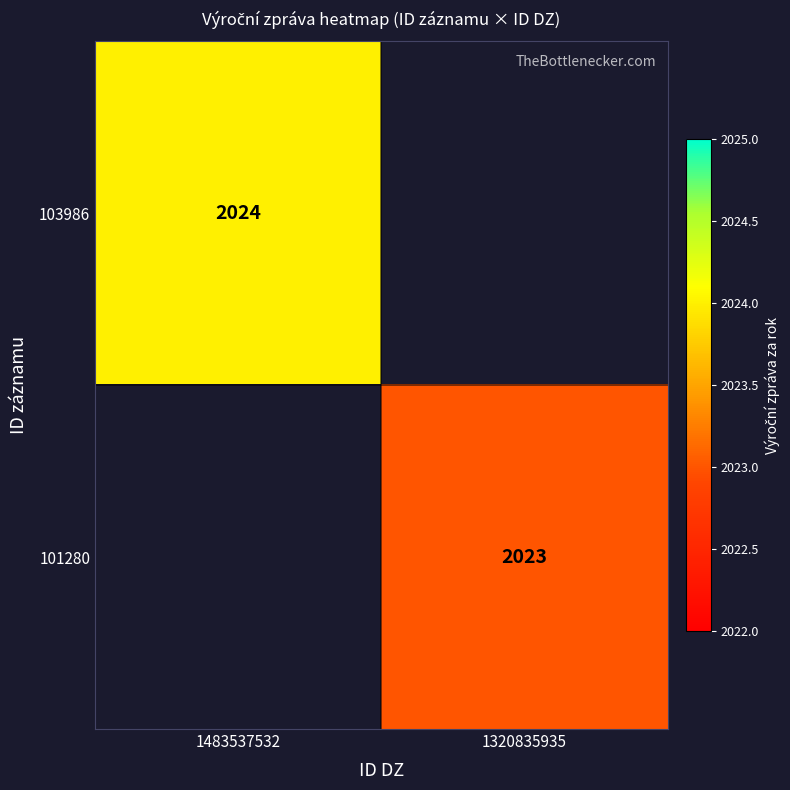

The value of 101280 at 1320835935 is 2023. True or false?

True